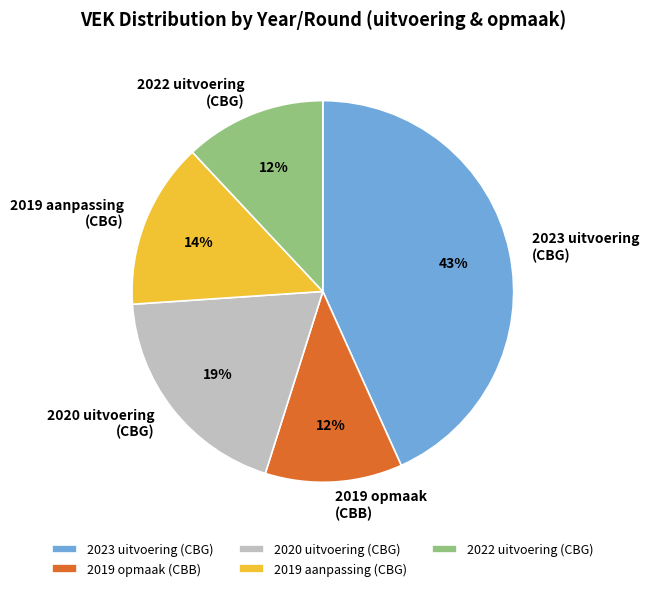

Count the number of slices in the pie.

5